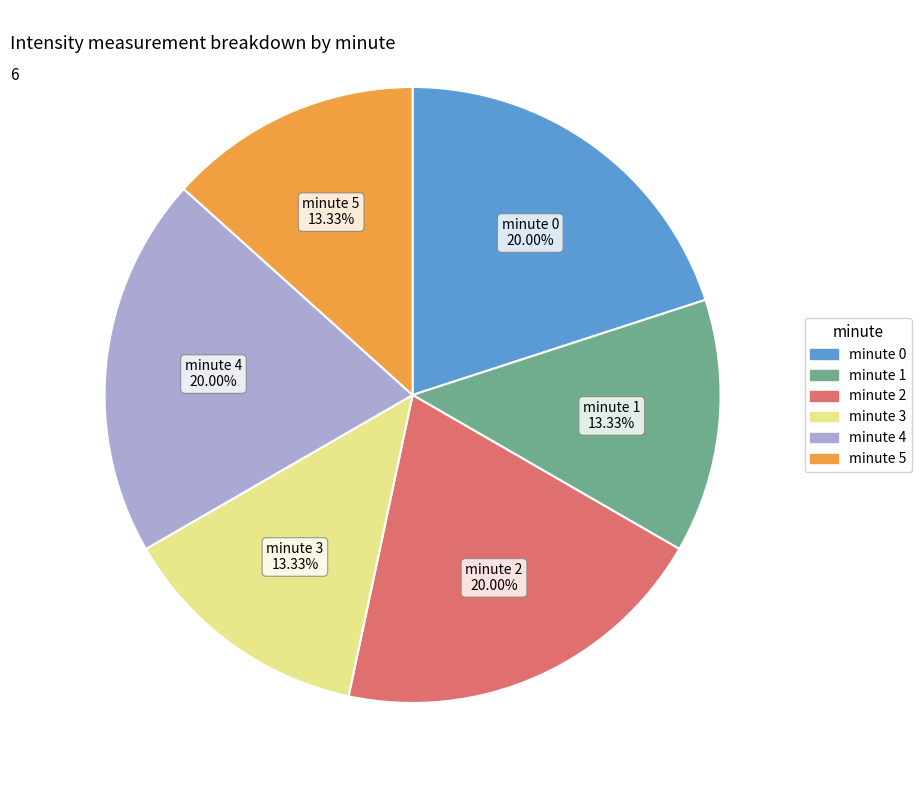

How many segments does this pie chart have?

6